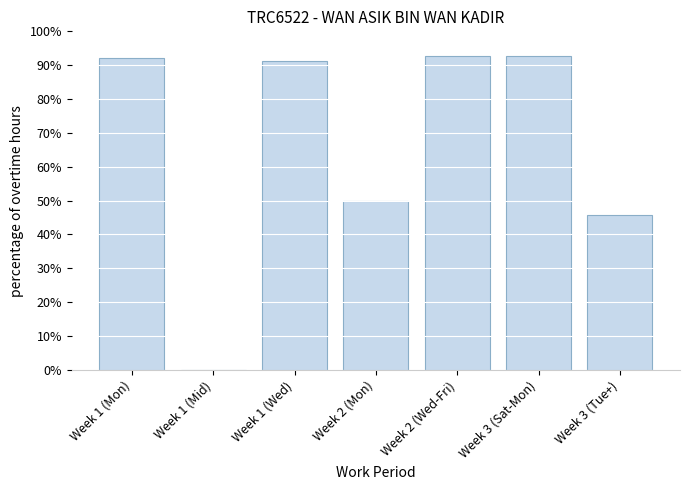

What is the difference between the values at Week 2 (Wed-Fri) and Week 2 (Mon)?

42.7